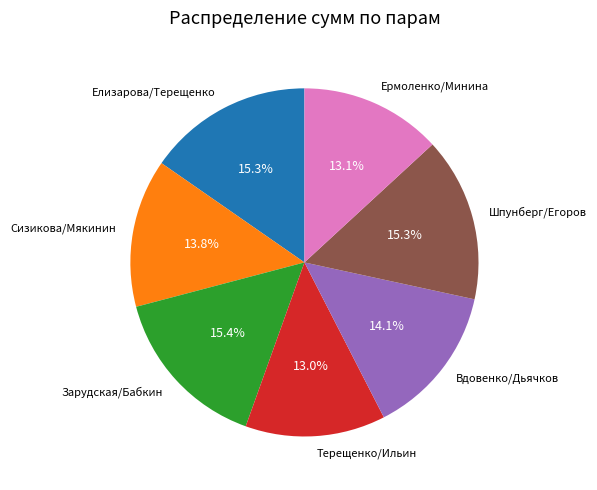

Combined, do Шпунберг/Егоров and Зарудская/Бабкин account for over 50%?

No